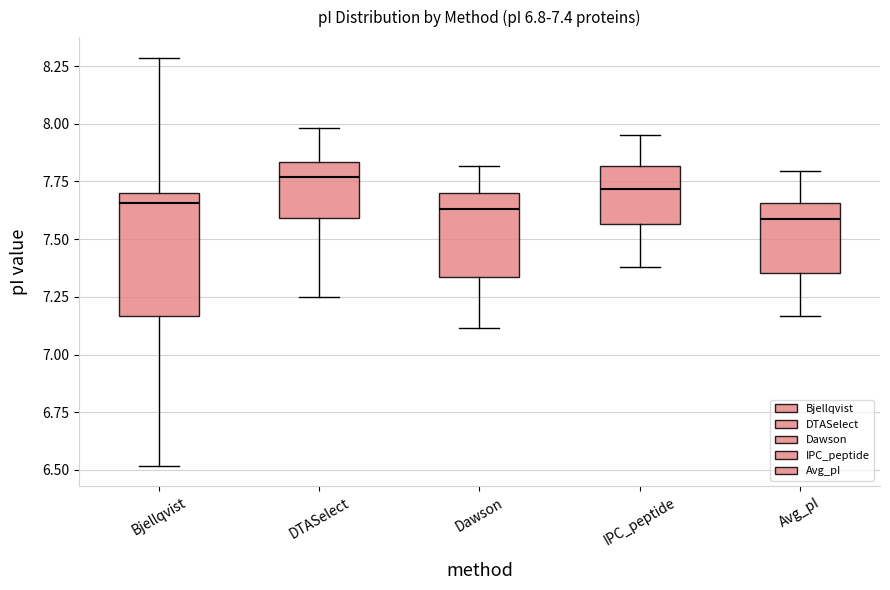

Which box is the tallest, from its lower edge to its upper edge?

Bjellqvist